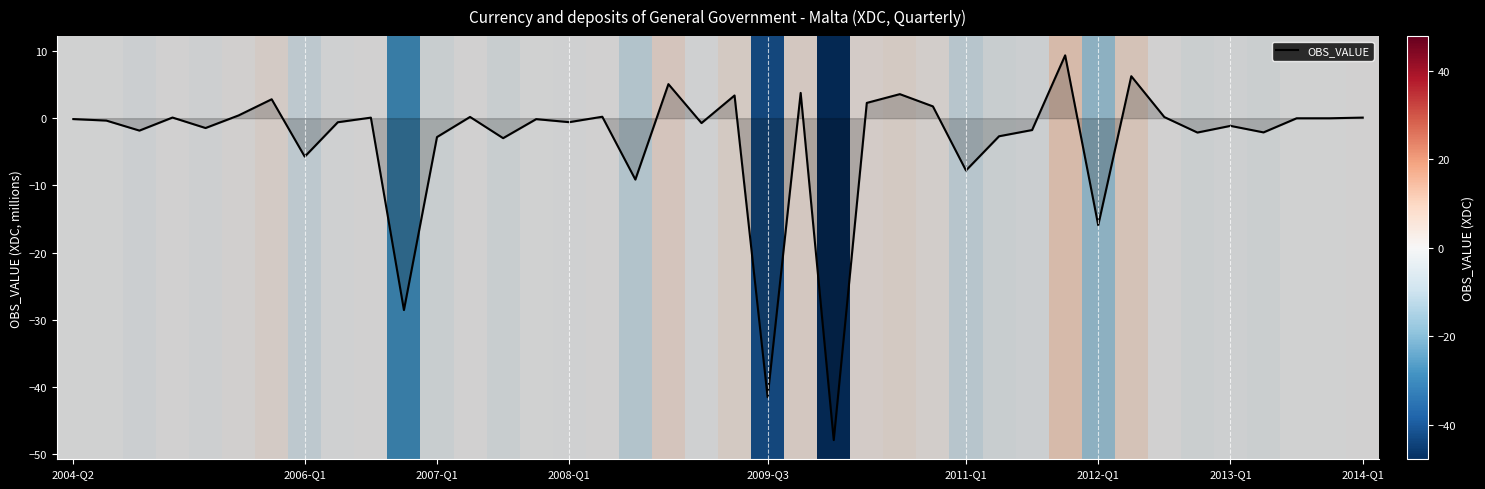

What is the minimum value shown in the chart?

-47.9